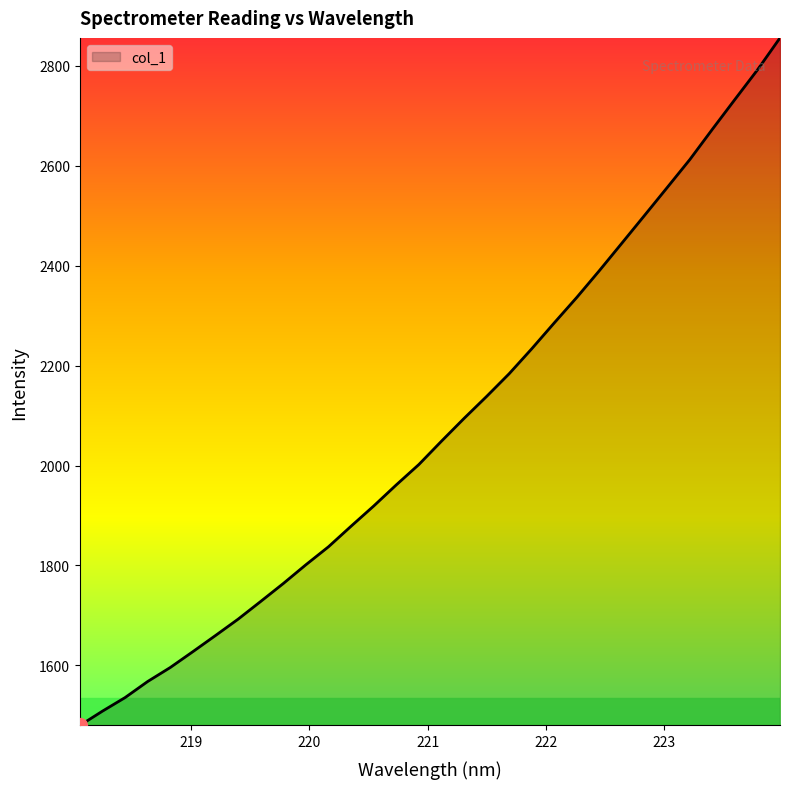

What is the greatest value displayed?

2855.6